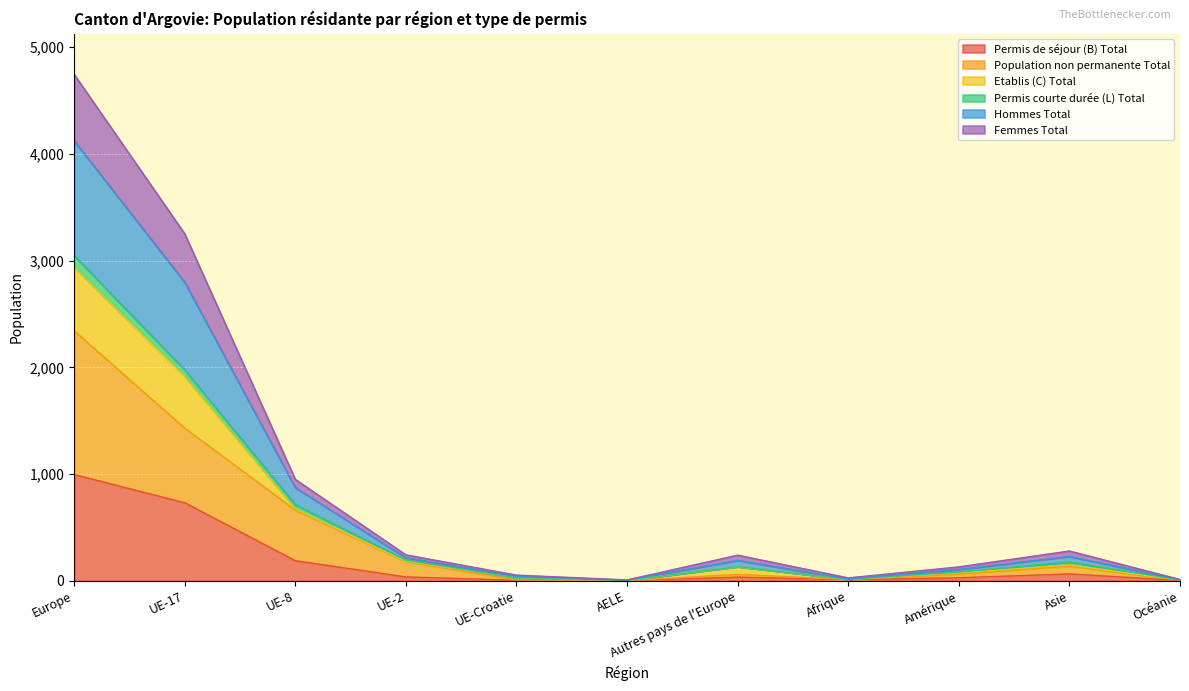

Is the value of Population non permanente Total at AELE greater than the value of Hommes Total at Europe?

No